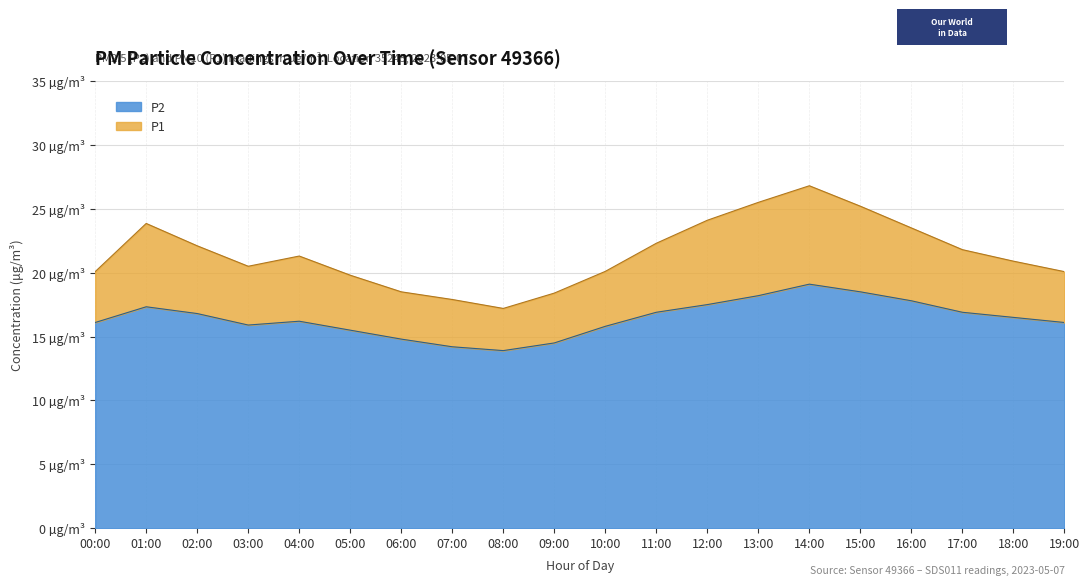

At which category does P2 reach its first local valley?

03:00